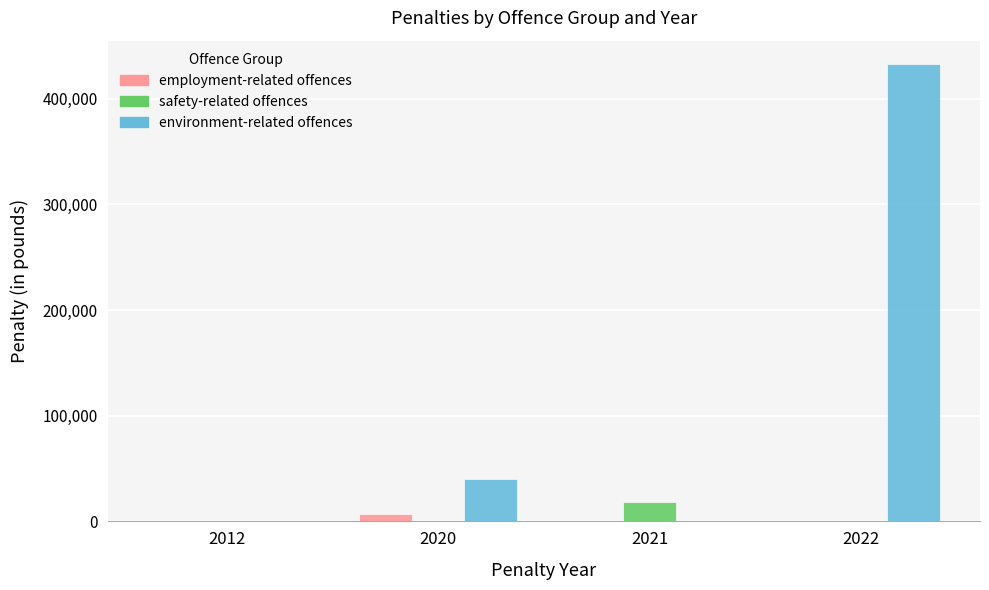

The environment-related offences series shows 137227 at 2022. True or false?

False